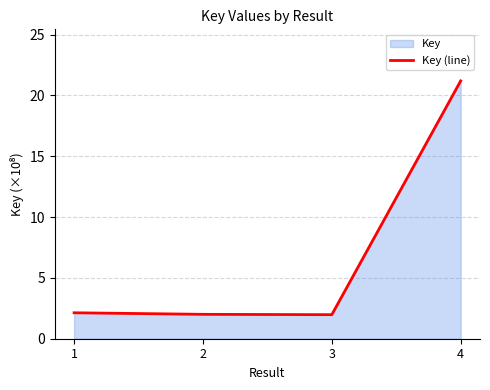

Approximately how many times larger is the value at 4 compared to 3?

10.7